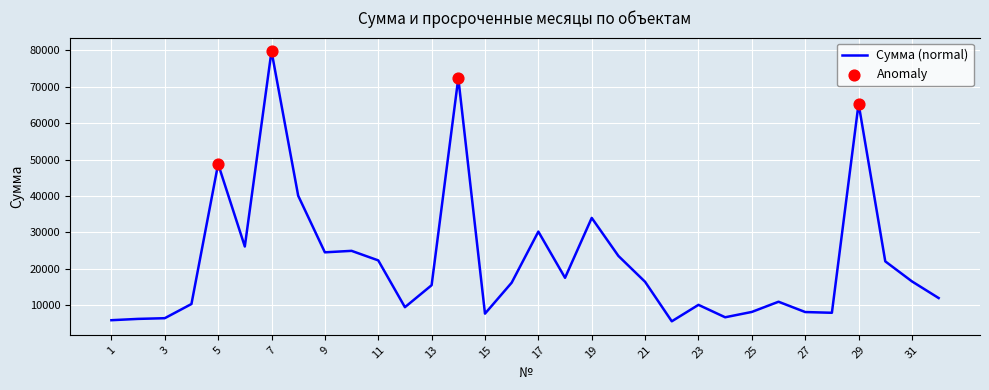

Is the value of Количество просроченных месяцев at 7 greater than the value of Сумма at 16?

No